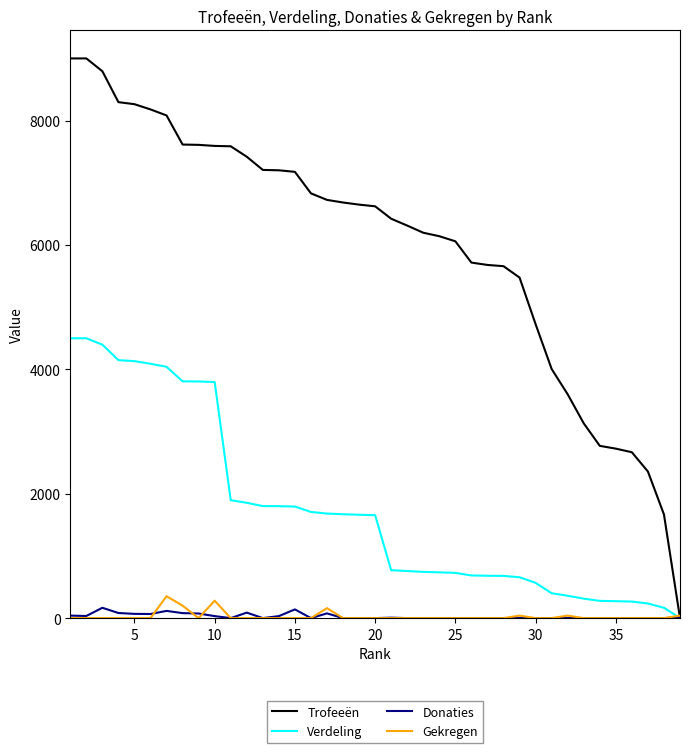

What is the difference between the second highest and minimum values in the Donaties series?

140